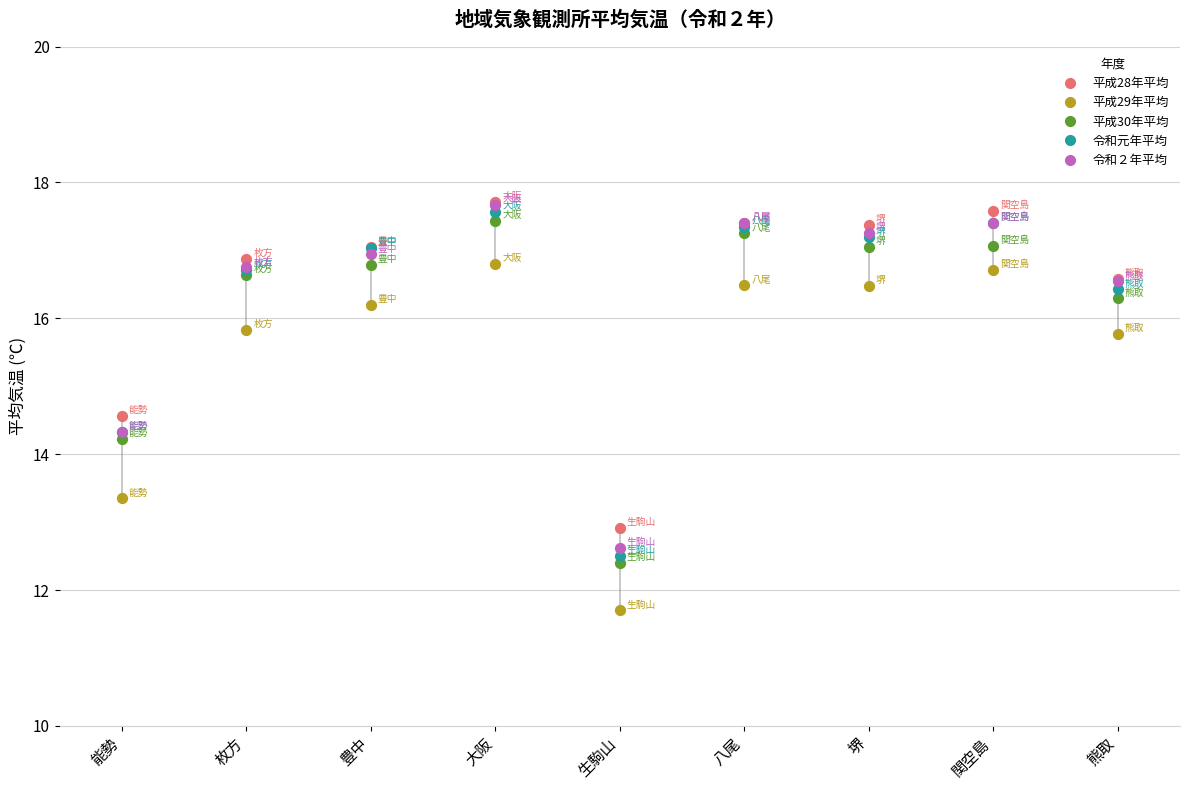

Which series has the largest Y range (max minus min)?

平成29年平均